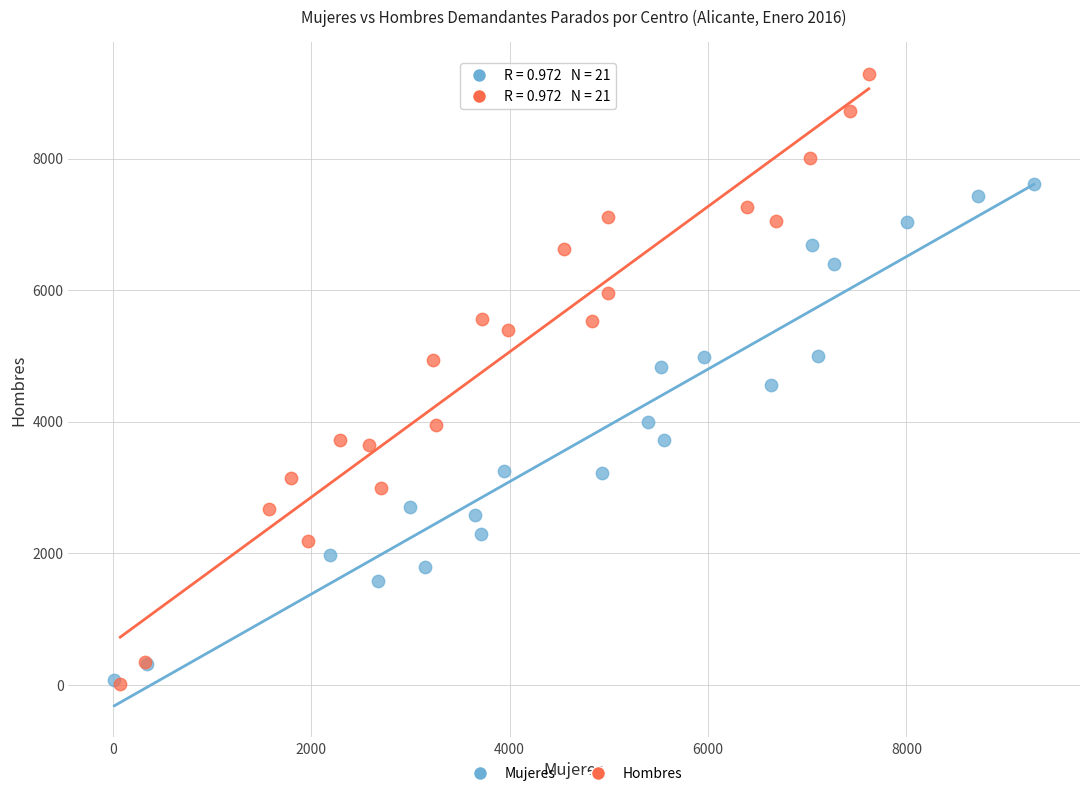

Which series has the widest spread of Y values?

Hombres